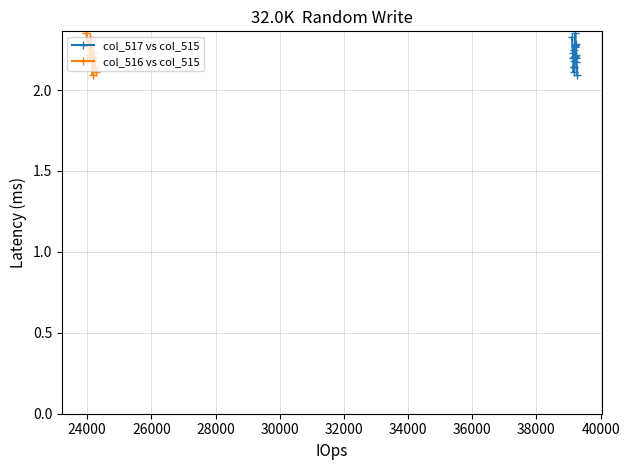

What is the difference between the second highest and minimum values in the col_516 vs col_515 series?

0.2